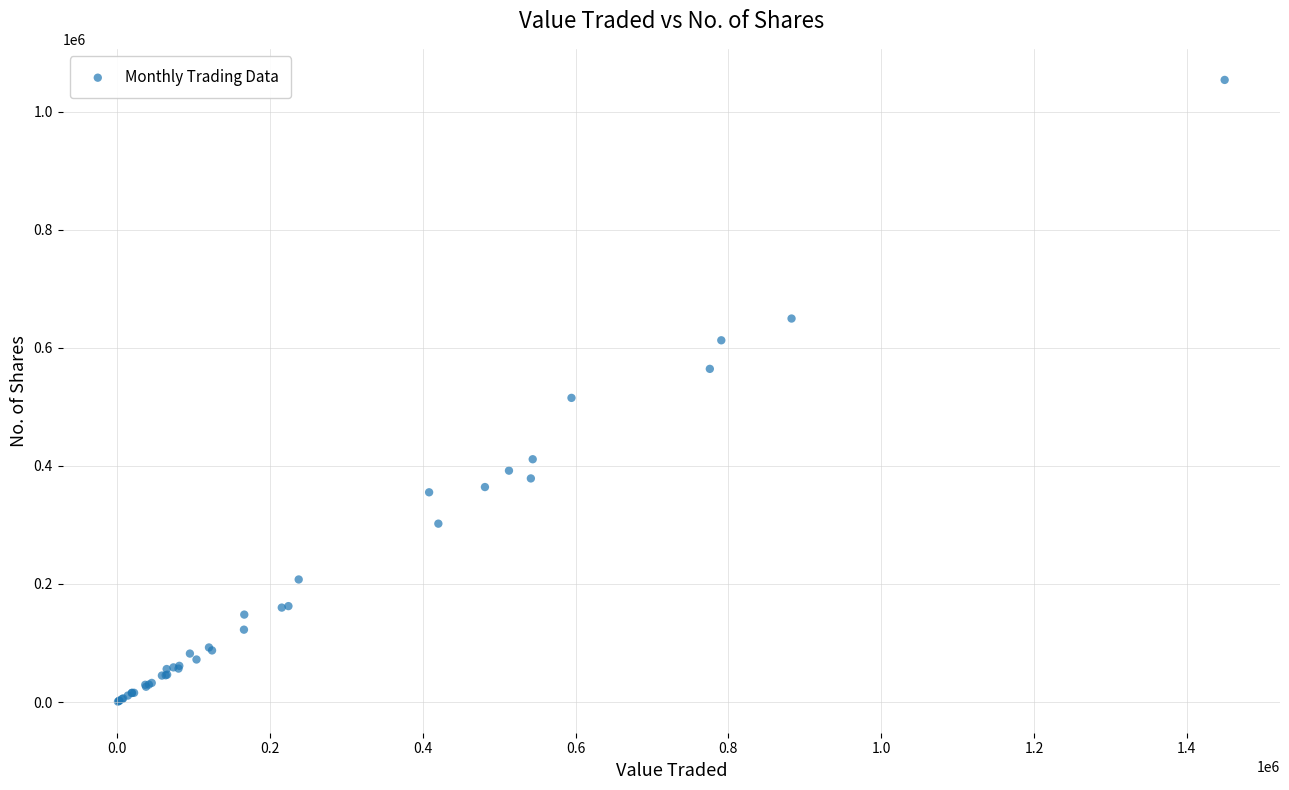

What Y value in the scatter plot is closest to 527196?

515174